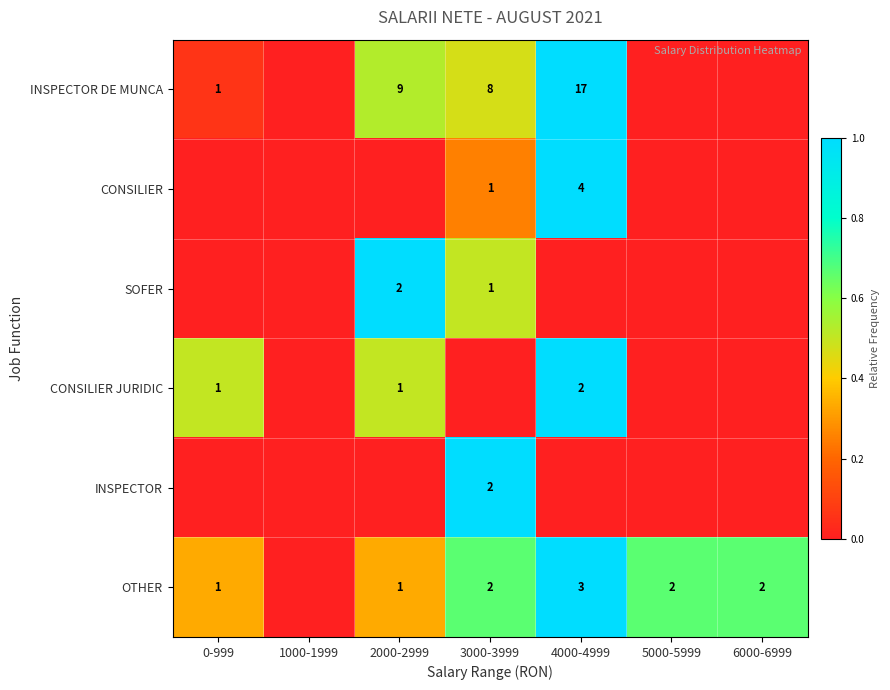

What is the sum of the INSPECTOR DE MUNCA values at 3000-3999 and 0-999?

9